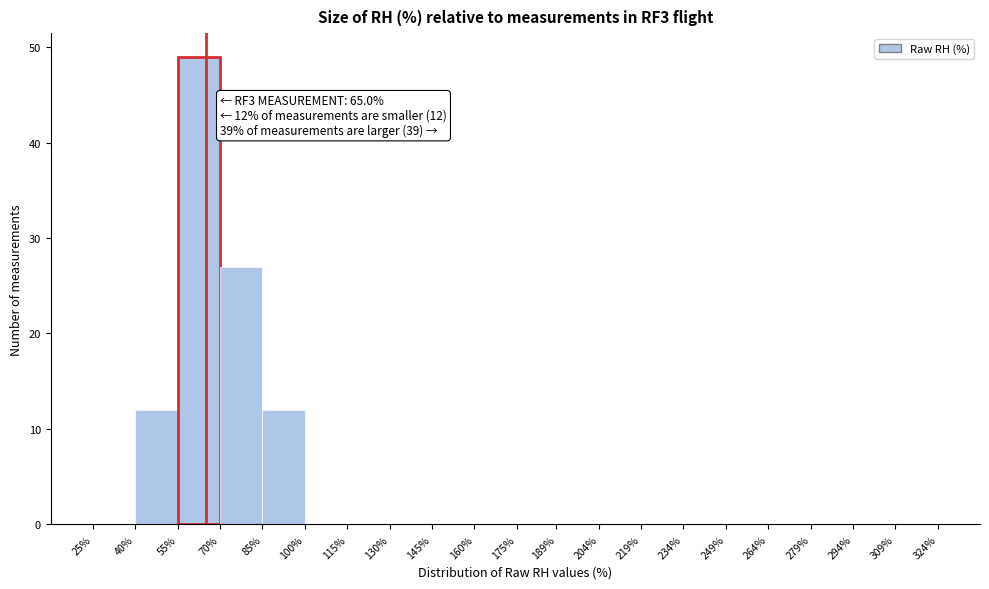

Over which range of the x-axis is the bar tallest?

55% to 70%